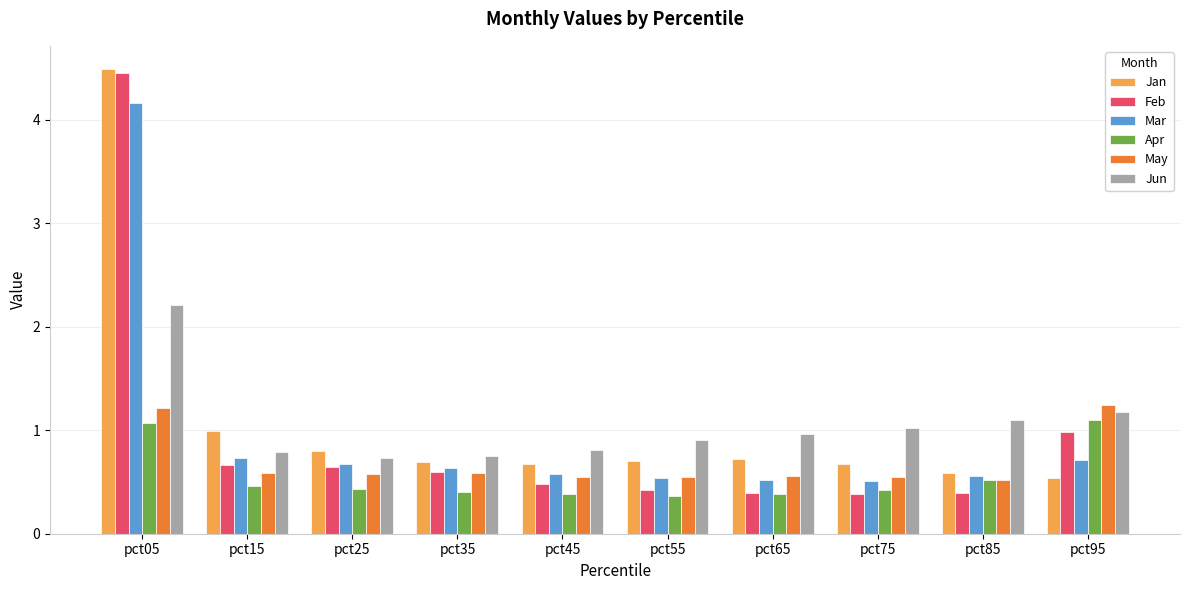

What is the highest value of the Feb series?

4.5